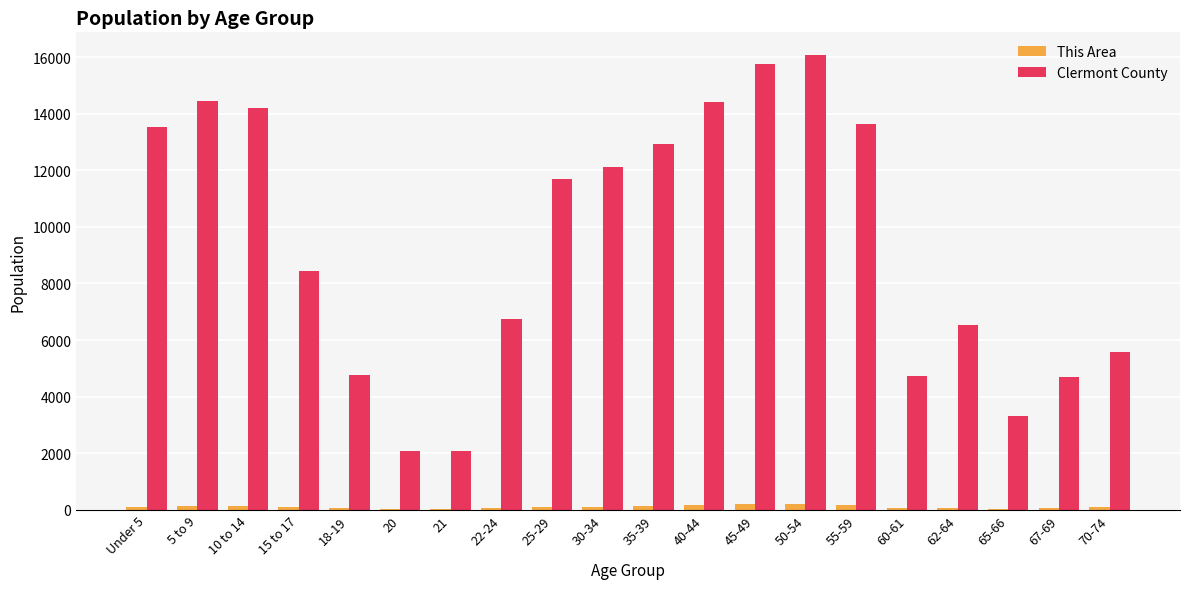

Where does the This Area series first go above 92?

Under 5